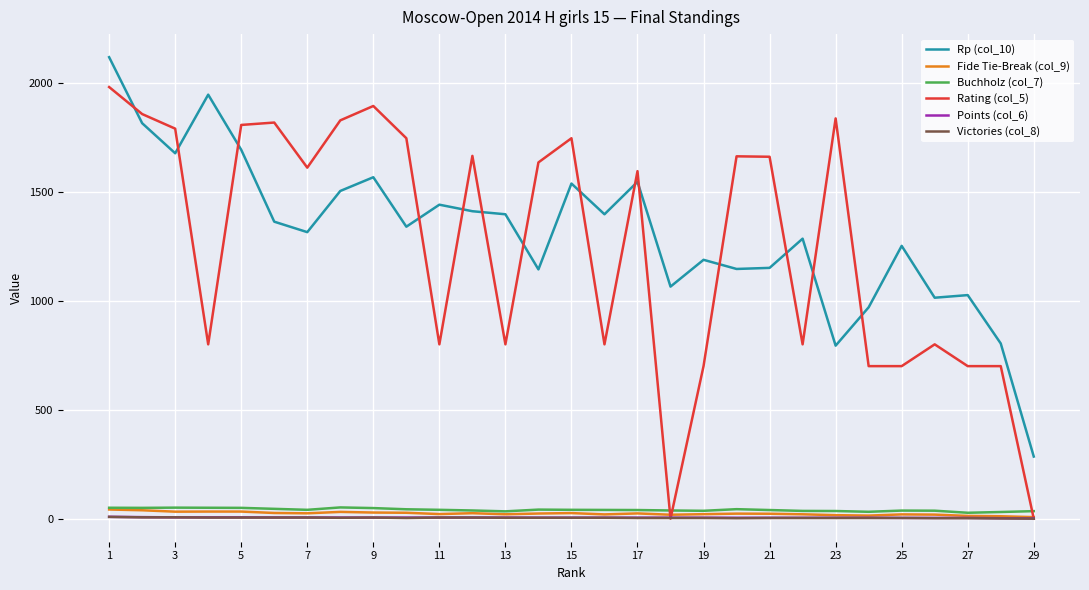

What is the greatest value displayed?

2118.0